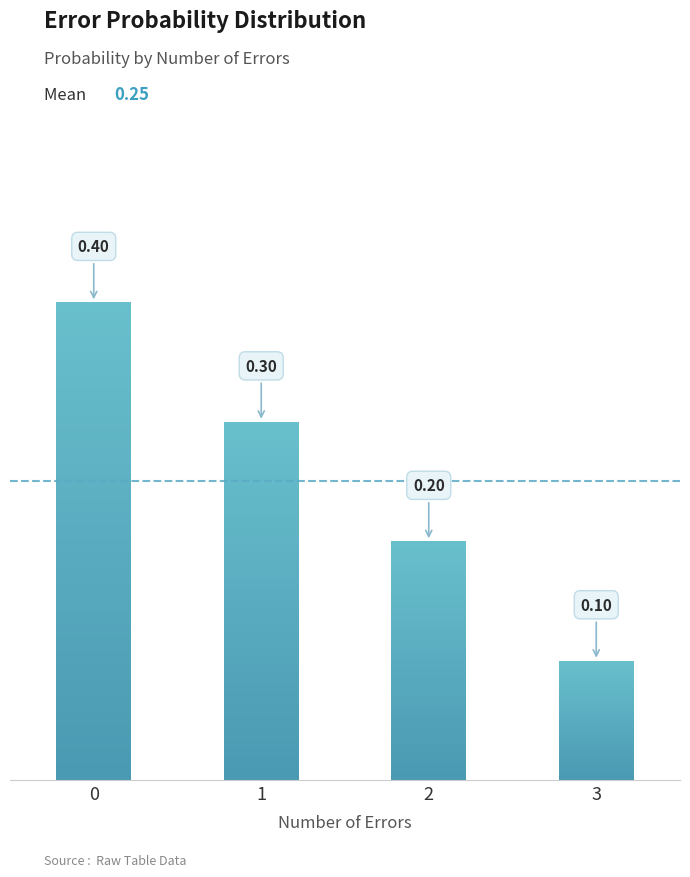

Rank the categories by value from highest to lowest.

0, 1, 2, 3